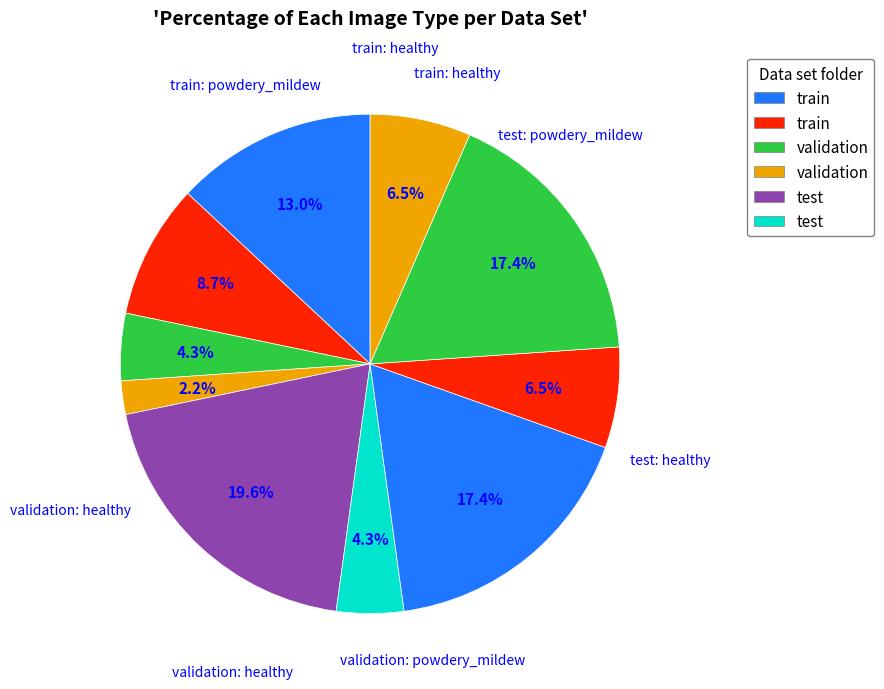

Count the number of slices in the pie.

10